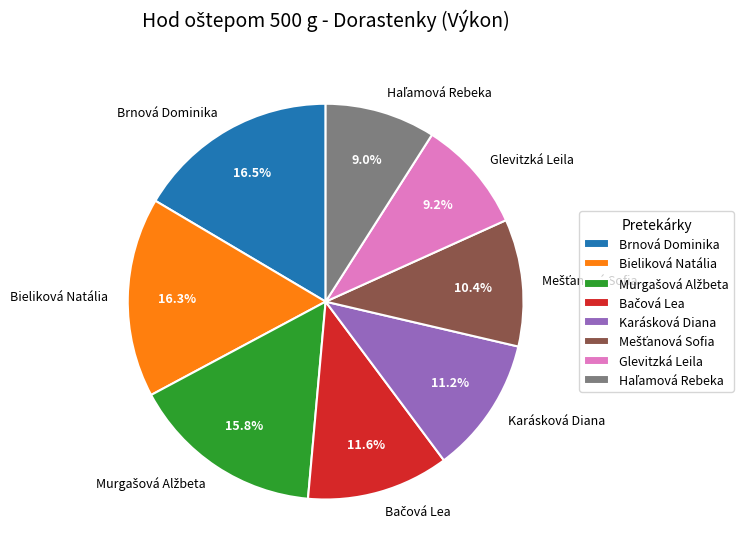

Does any single category account for the majority?

No